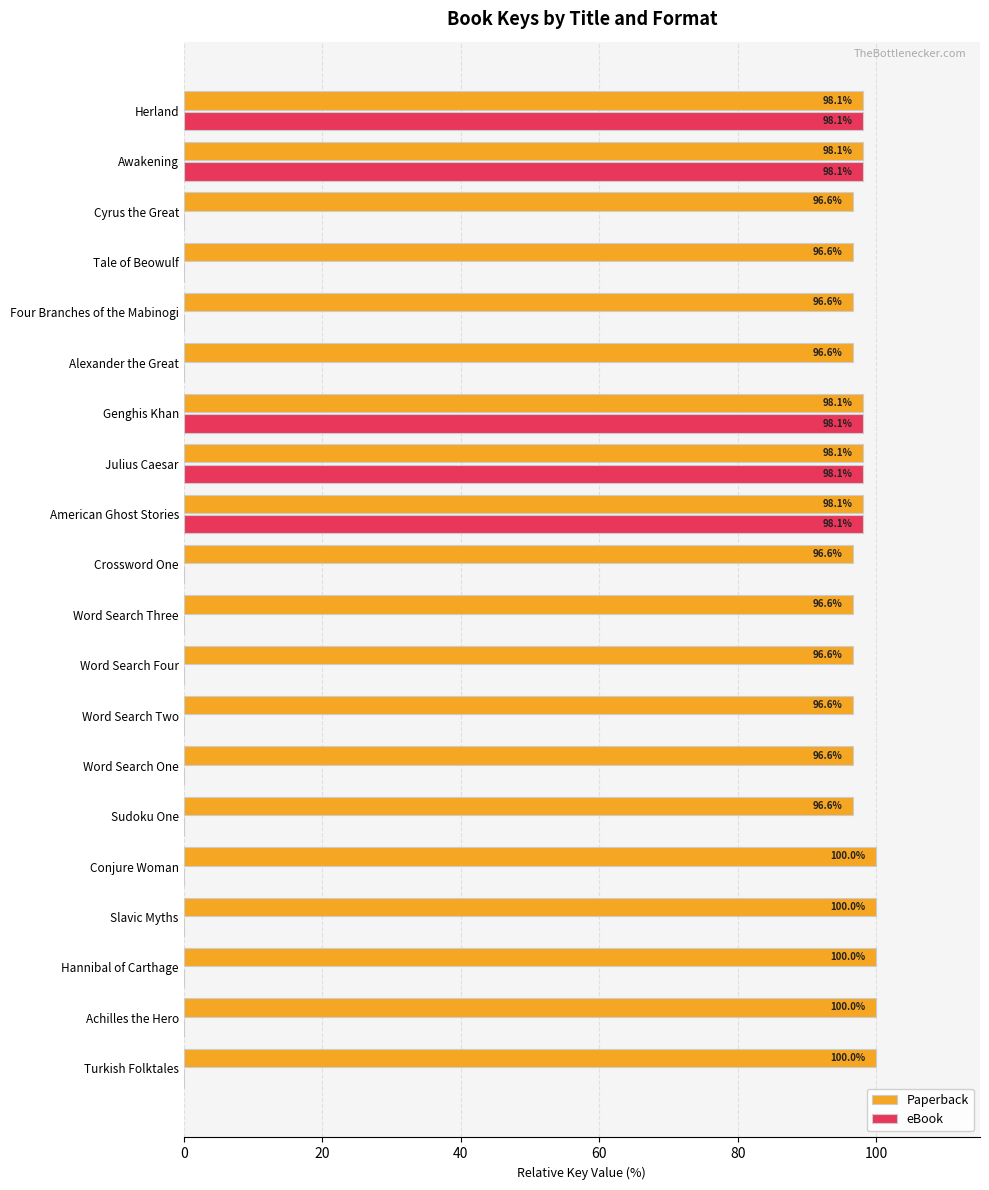

What is the maximum value for Paperback?

100.0